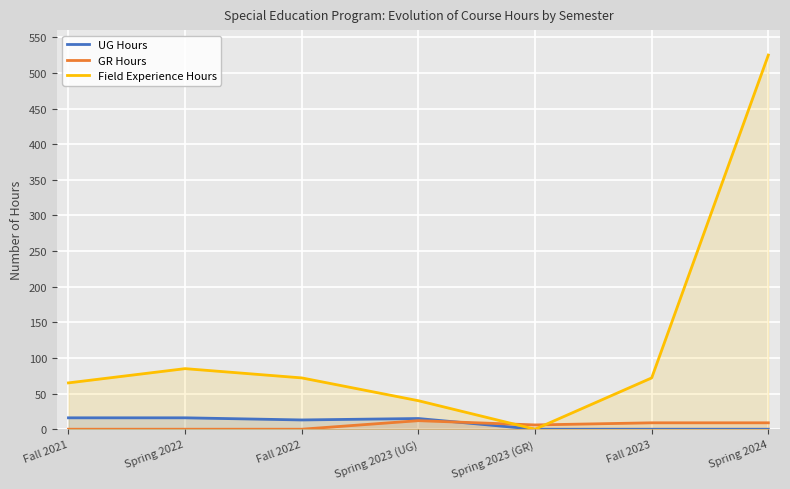

How many categories are shown in the chart?

7